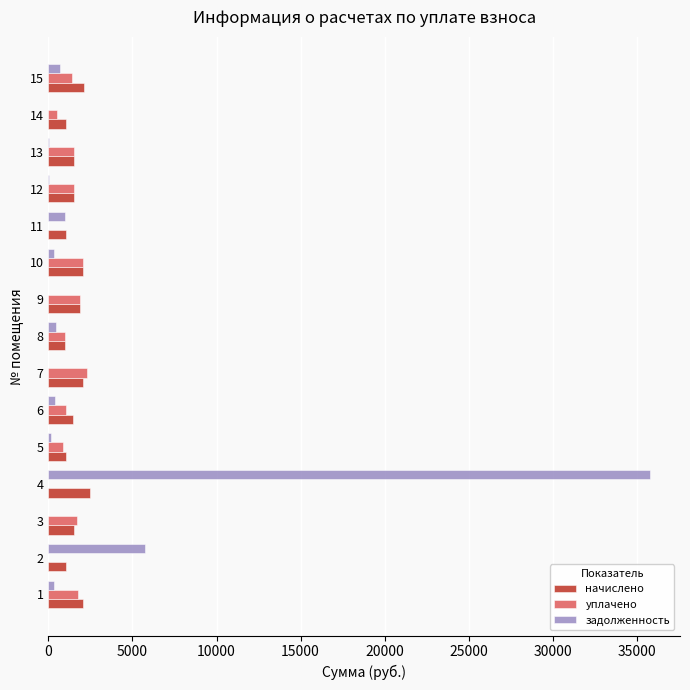

What is the sum of all задолженность values?

44977.3